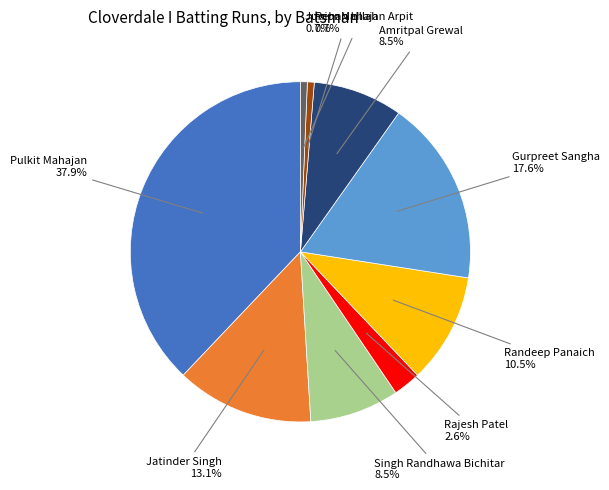

Does any single category account for the majority?

No